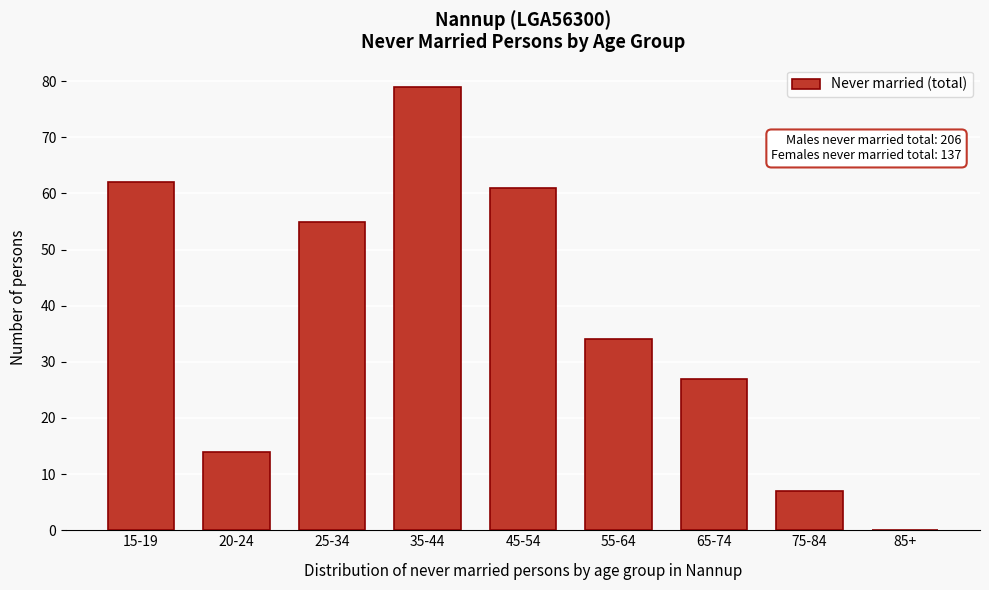

Reading left to right, list all the values displayed in this chart.

15-19=62	20-24=14	25-34=55	35-44=79	45-54=61	55-64=34	65-74=27	75-84=7	85+=0